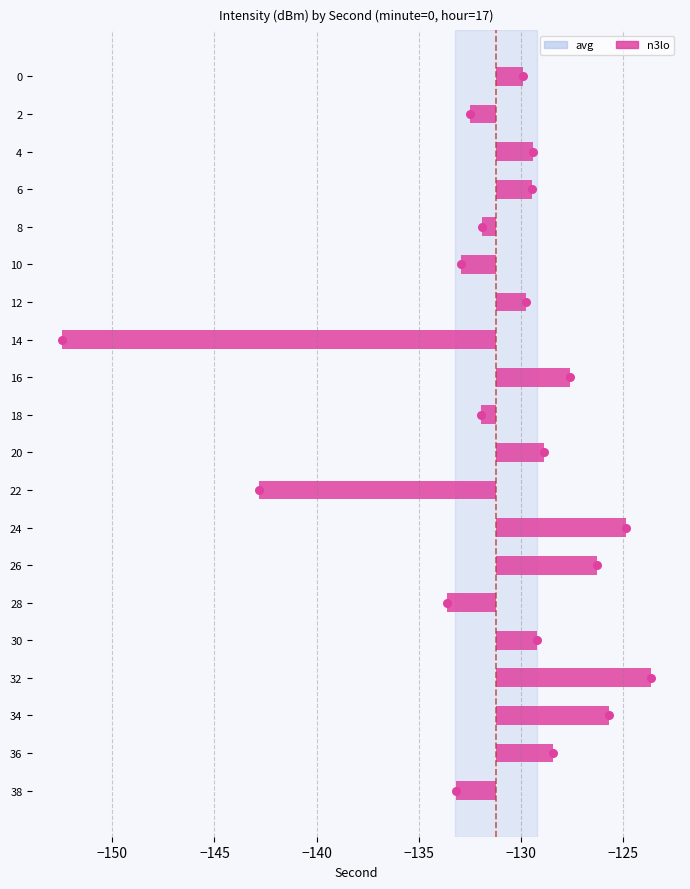

What is the change in value from 30 to 32?

+5.6